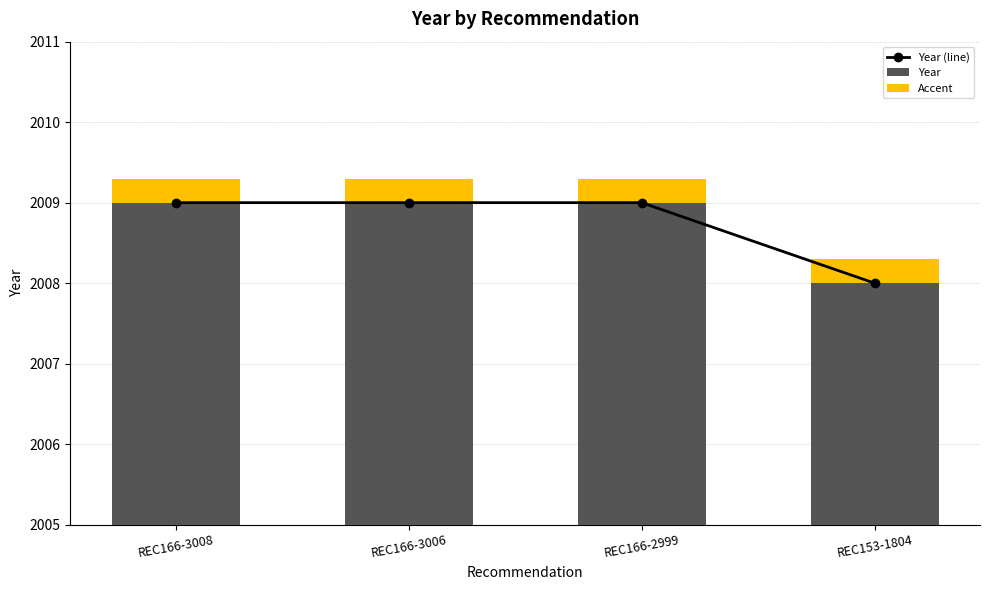

List the series in order of their peak value, lowest first.

Accent, Year, Year (line)